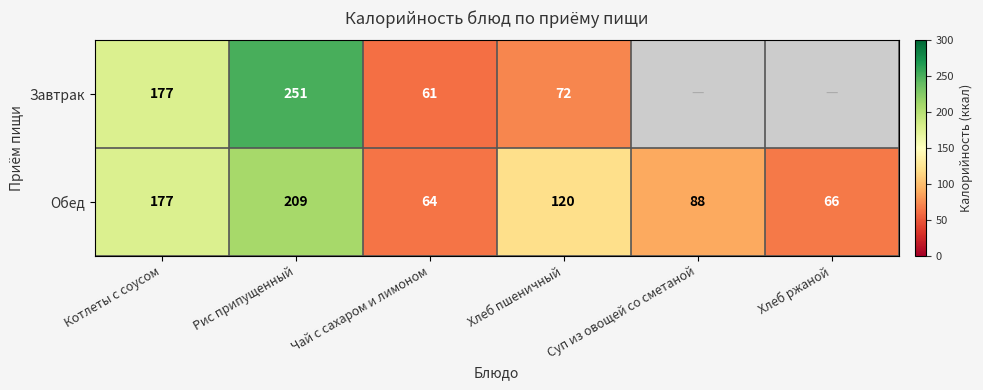

Count the number of categories in the chart.

6